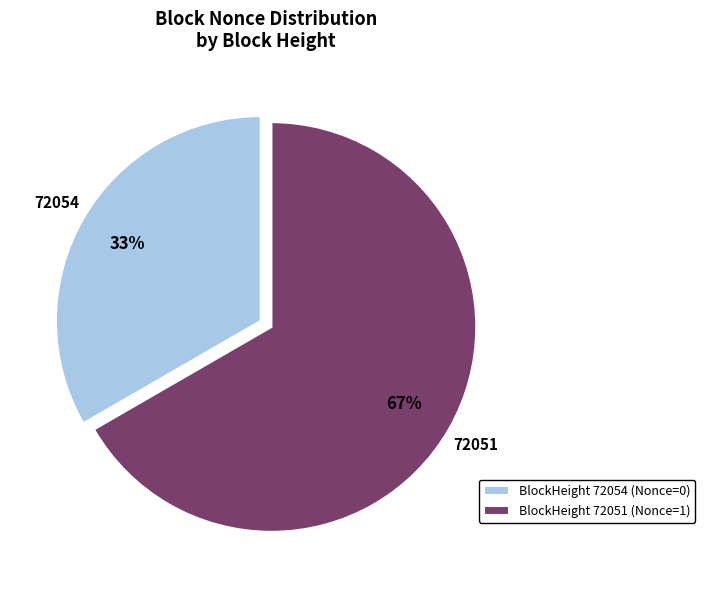

How many segments does this pie chart have?

2